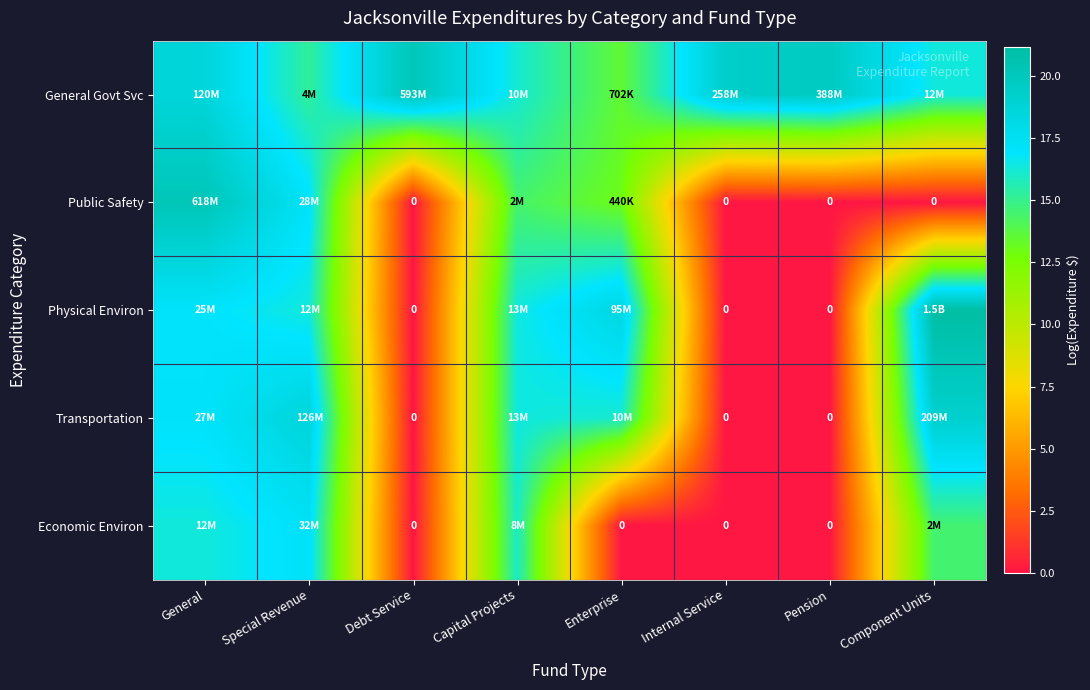

Rank the series by their maximum value, from highest to lowest.

Physical Environ, Public Safety, General Govt Svc, Transportation, Economic Environ